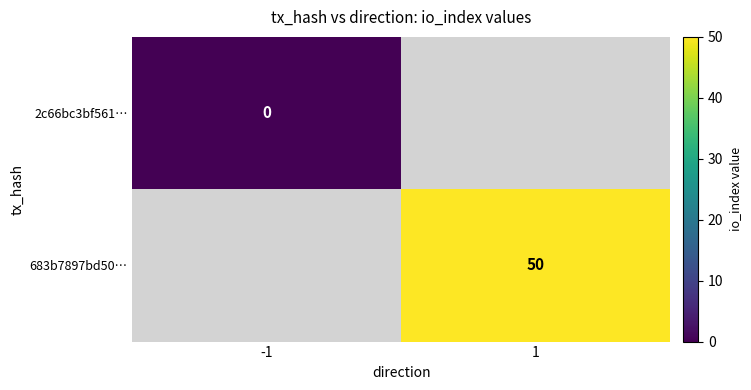

Is the value of 683b7897bd50… at 1 greater than the value of 2c66bc3bf561… at -1?

Yes